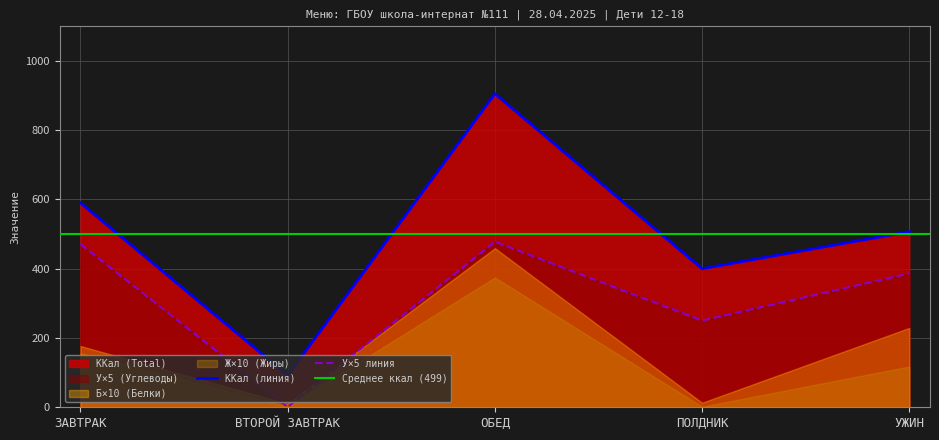

Which category has the highest value in the У (Углеводы) series?

ОБЕД